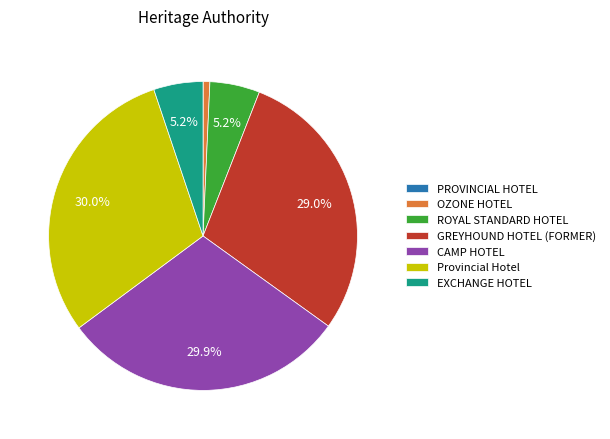

Is there a majority slice in this chart?

No